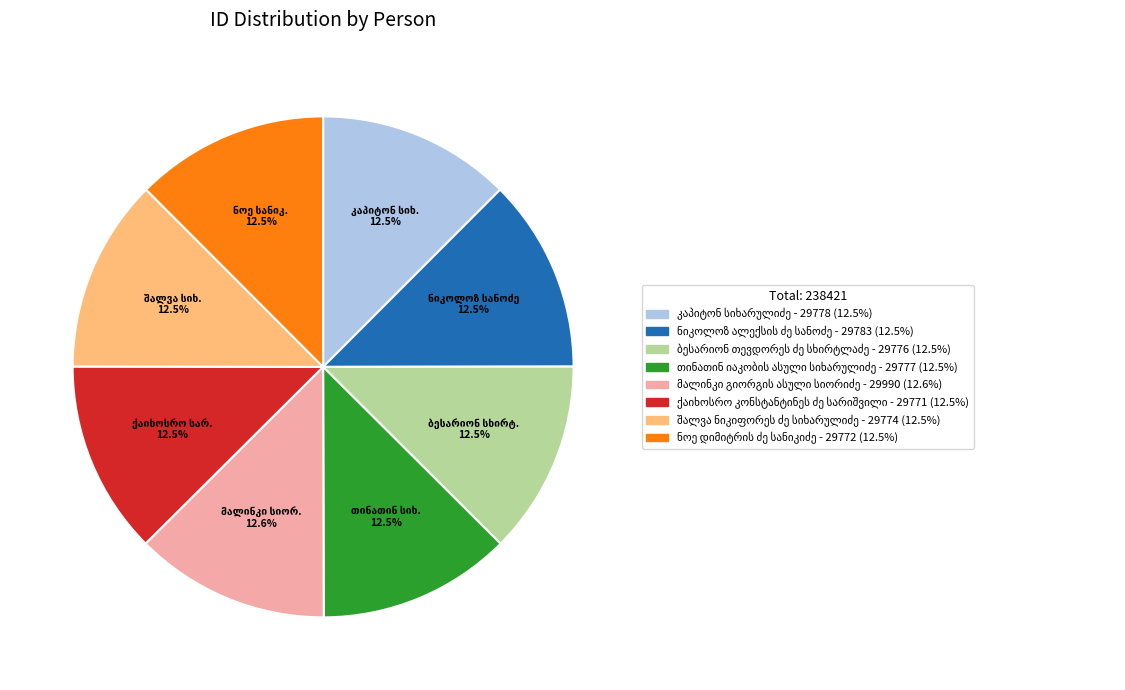

Is there a majority slice in this chart?

No